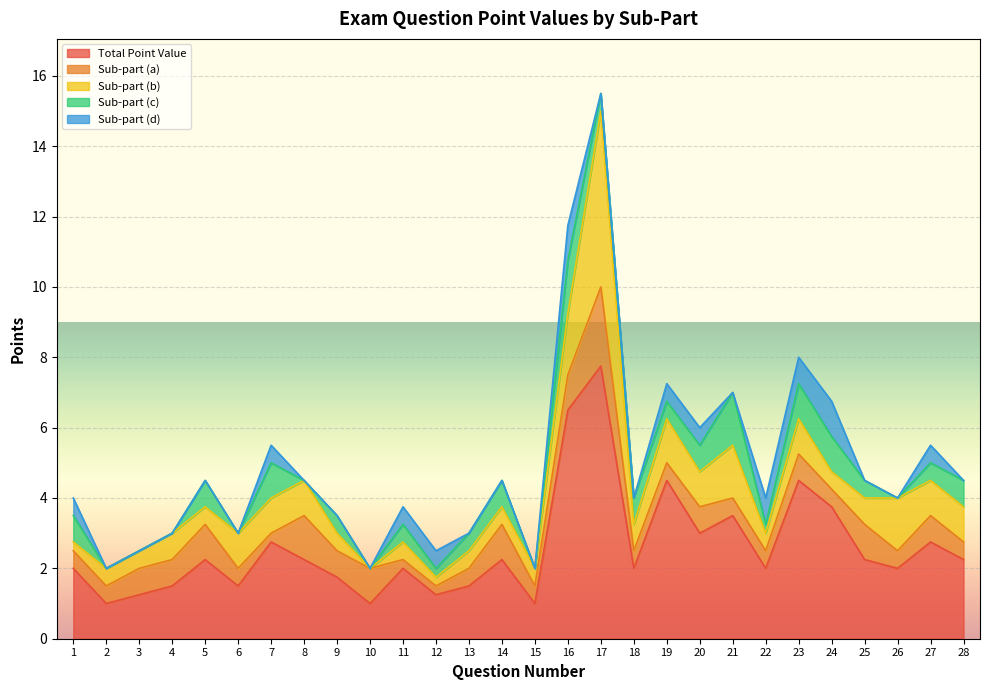

What is the sum of all Total Point Value values?

72.0